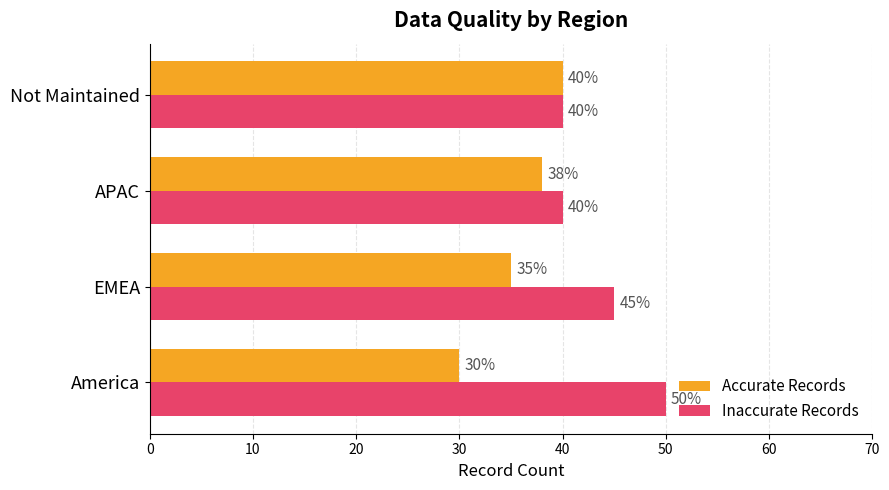

List the series in order of their overall mean, highest first.

Inaccurate Records, Accurate Records